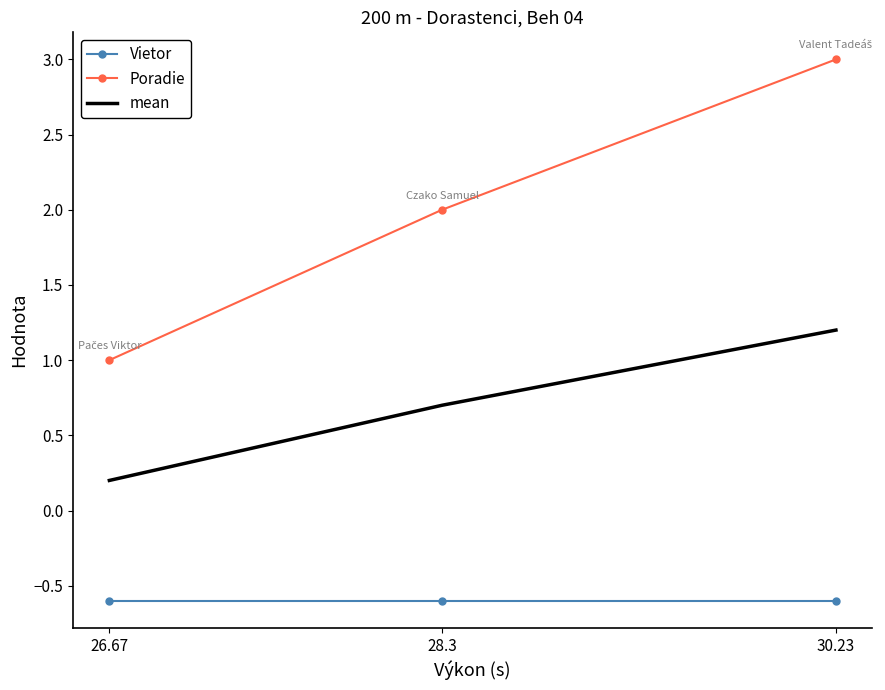

What is the average value of the Vietor series?

-0.6